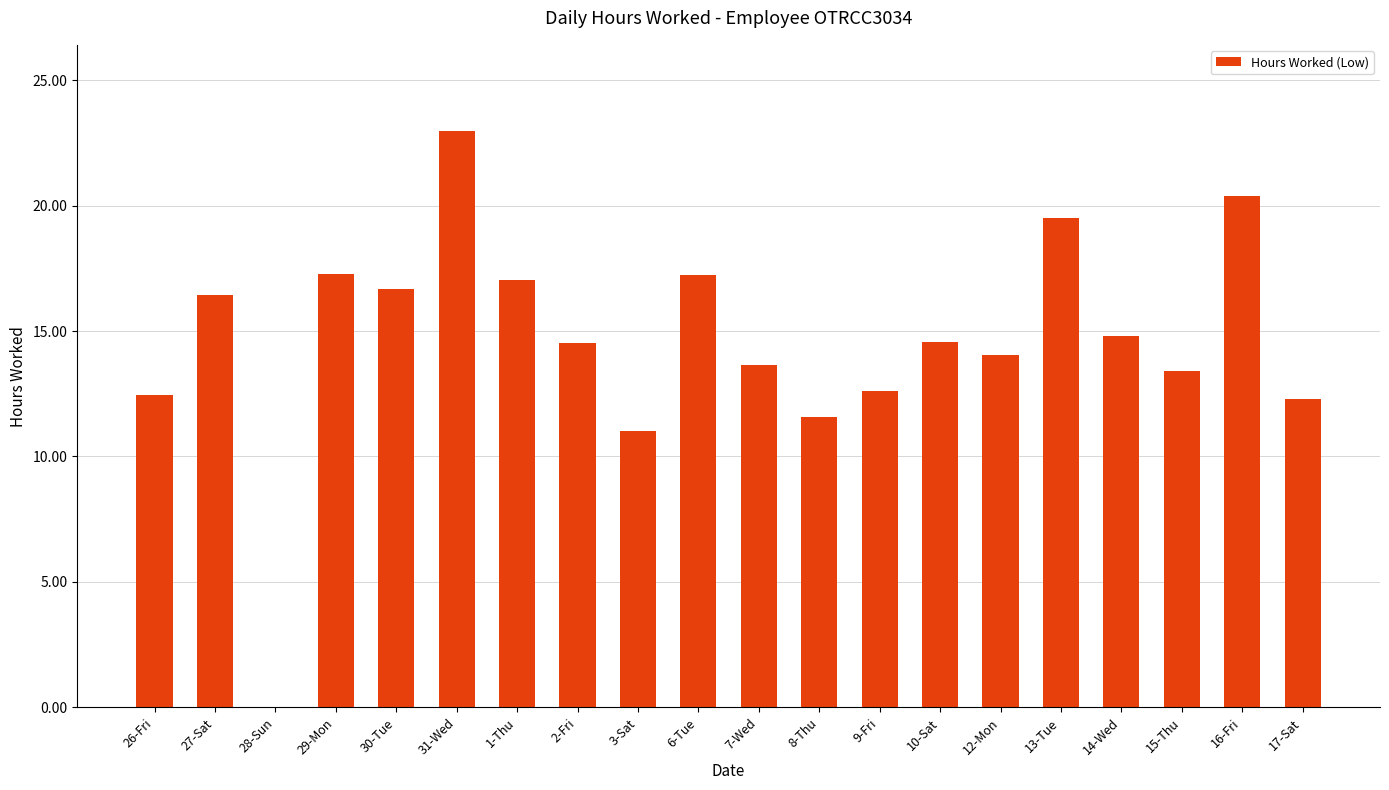

The value at 14-Wed is 24.3. True or false?

False